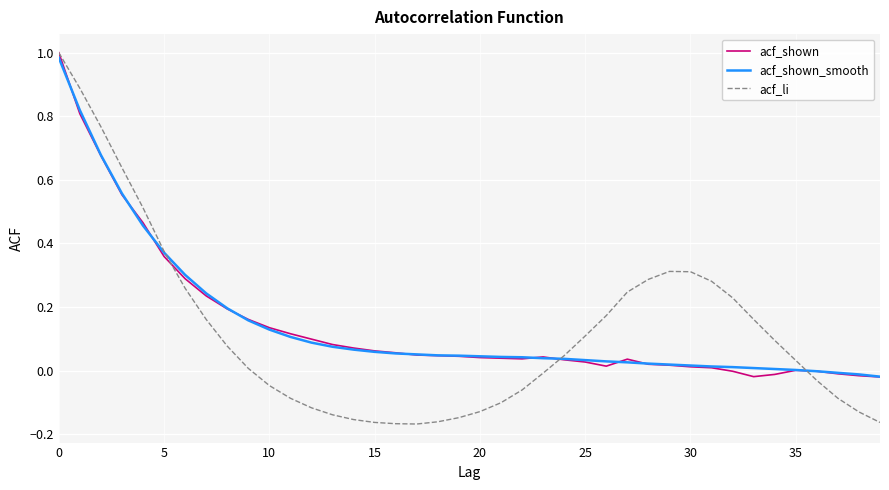

How many categories are shown in the chart?

40